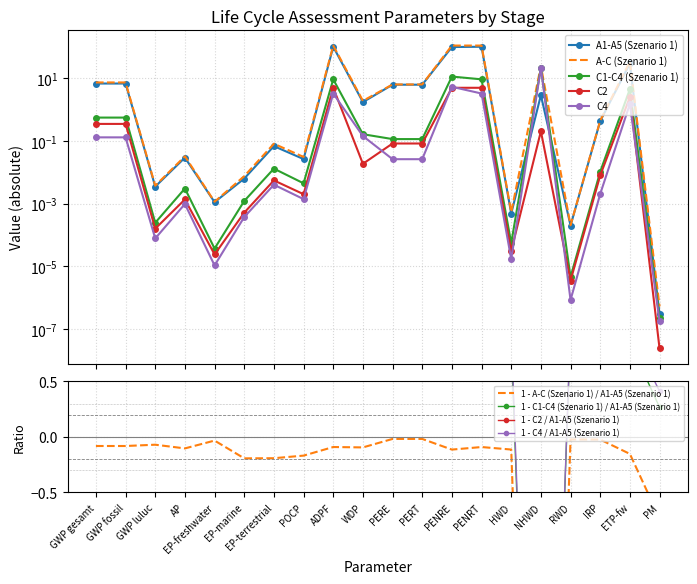

What is the difference between the maximum and minimum values in the A-C (Szenario 1) series?

108.6